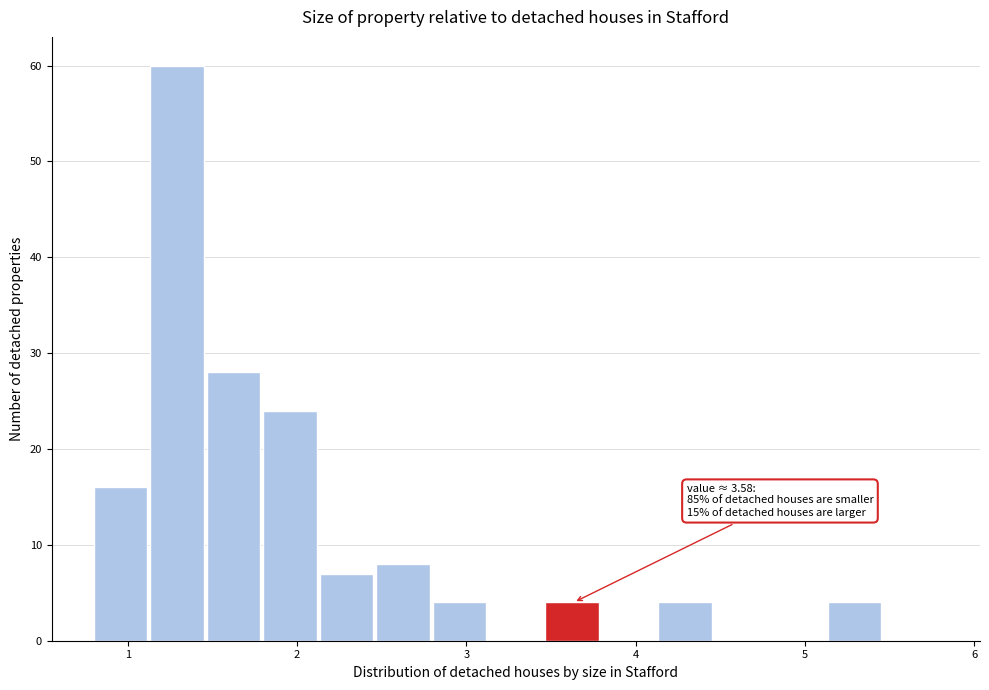

Around what value on the x-axis is the tallest bar? Give the approximate position of its centre, as read against the axis.

1.3